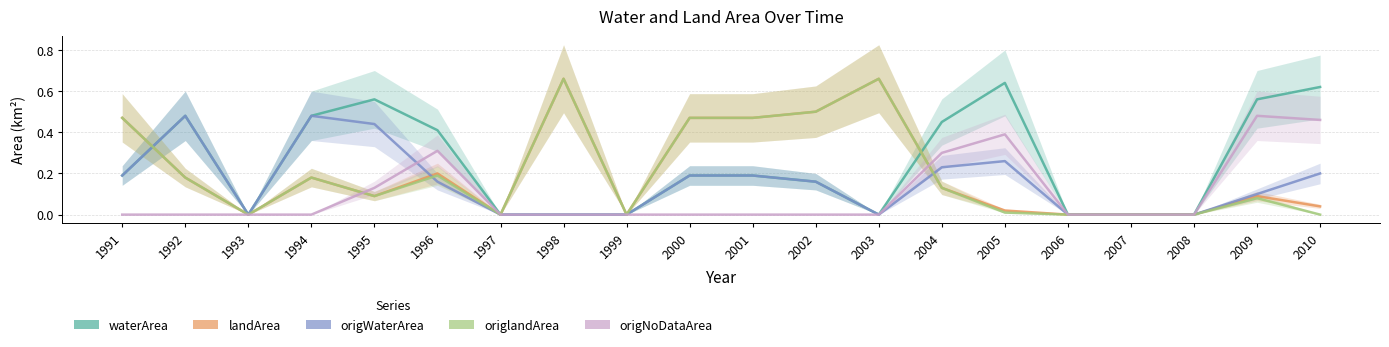

At which category does origlandArea reach its first local valley?

1993